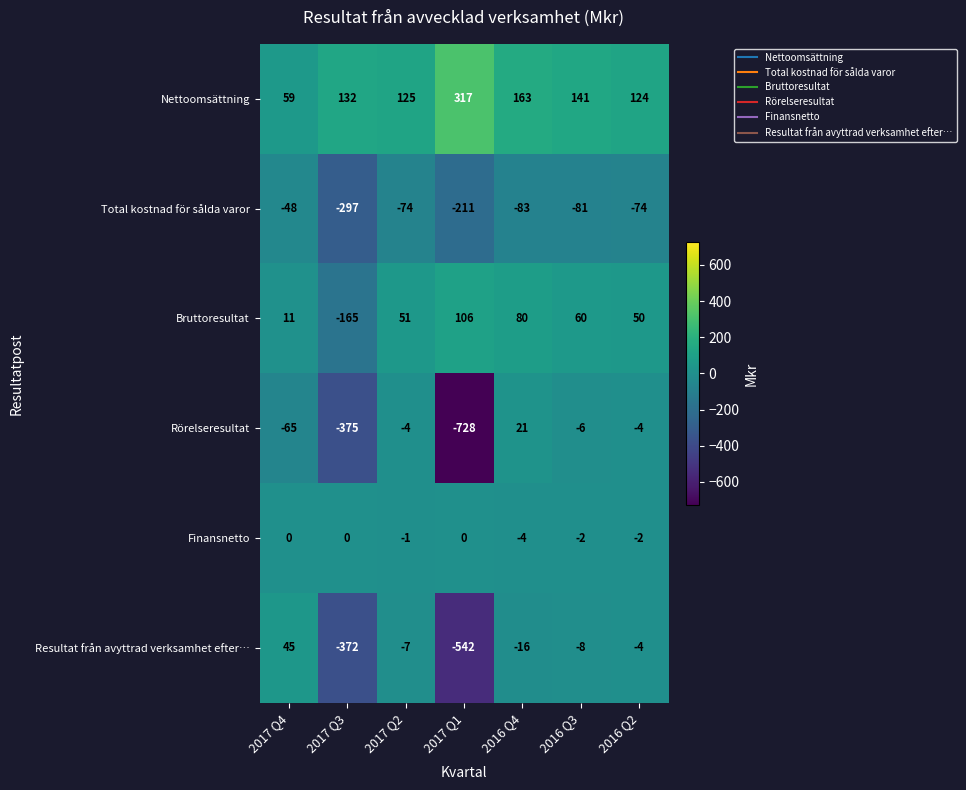

What is the average value of the Nettoomsättning series?

152